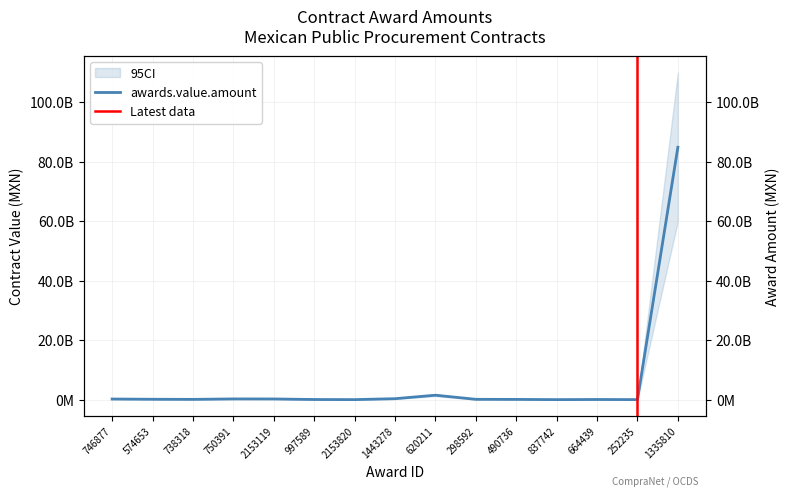

What is the difference between the second highest and minimum values?

1483358419.9